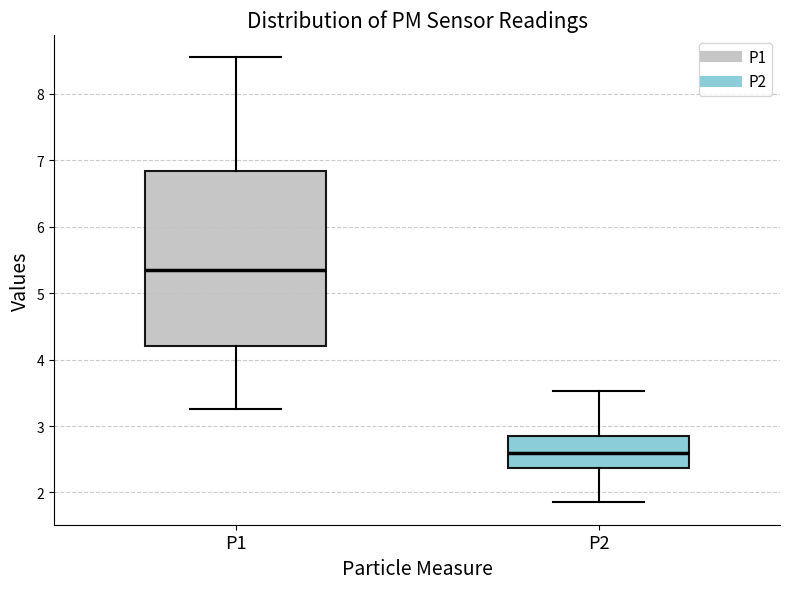

Reading left to right, read every box against the y-axis: the position of its median line, the range the box covers, and the ends of its whiskers. The values are not printed on the chart, so give them approximately, as read against the axis.

P1: median 5.3, box 4.2 to 6.8, whiskers 3.3 to 8.6
P2: median 2.6, box 2.4 to 2.9, whiskers 1.9 to 3.5